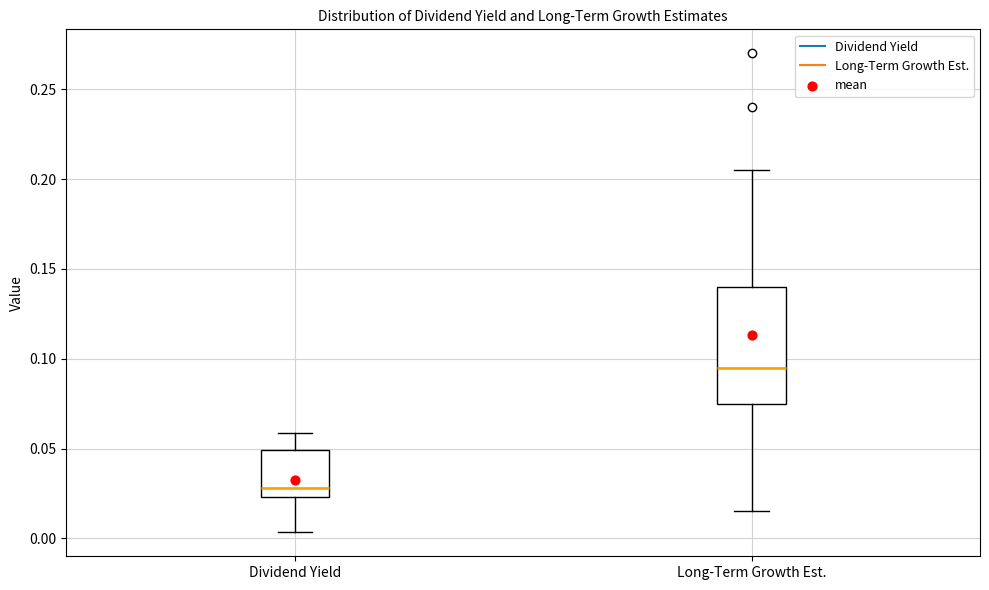

Reading left to right, read every box against the y-axis: the position of its median line, the range the box covers, and the ends of its whiskers. The values are not printed on the chart, so give them approximately, as read against the axis.

Dividend Yield: median 0.030, box 0.025 to 0.050, whiskers 0.005 to 0.060
Long-Term Growth Est.: median 0.095, box 0.075 to 0.140, whiskers 0.015 to 0.205